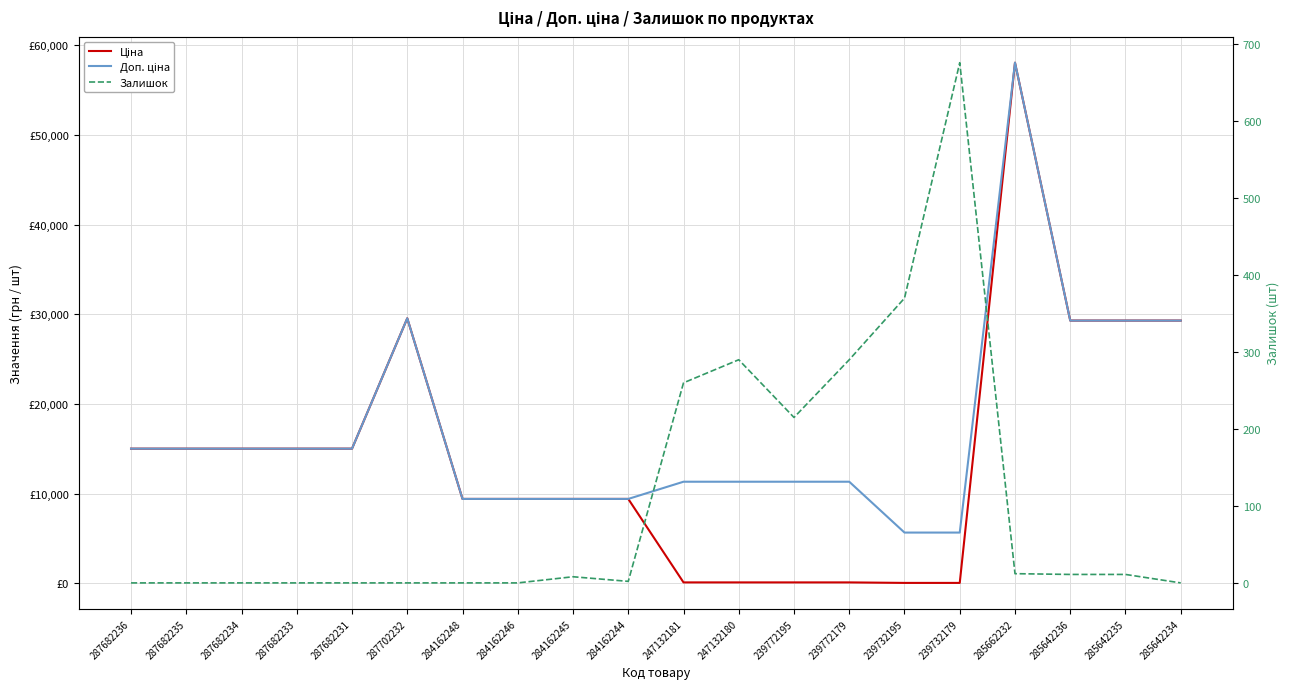

At which label is Ціна closest to 29046?

285642236